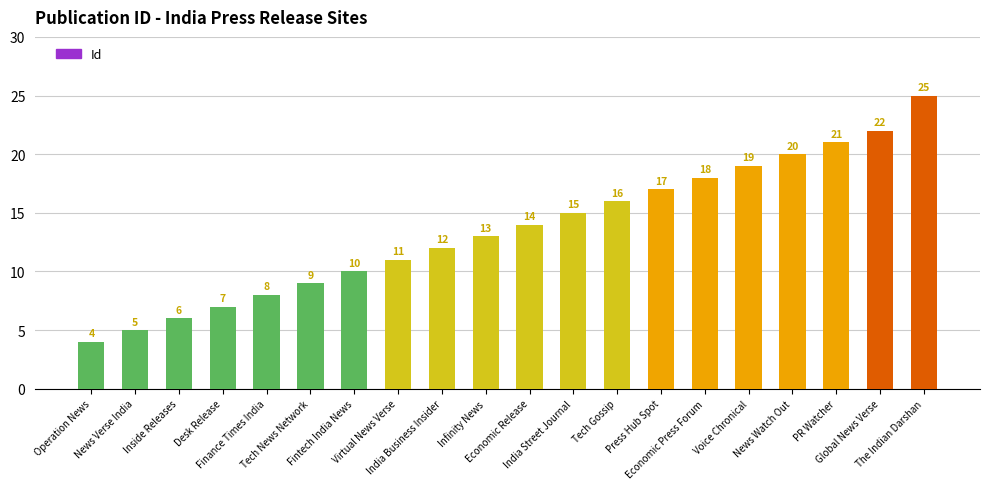

True or false: the data shows 12 at Desk Release.

False